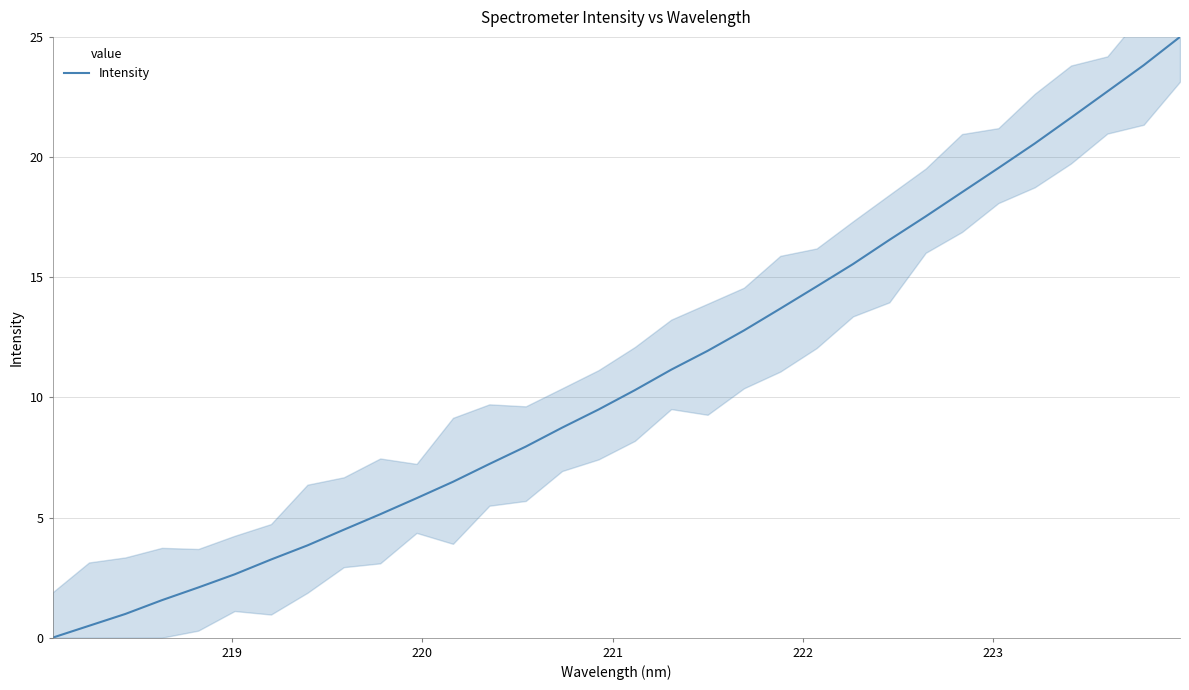

How many series are shown in this chart?

1